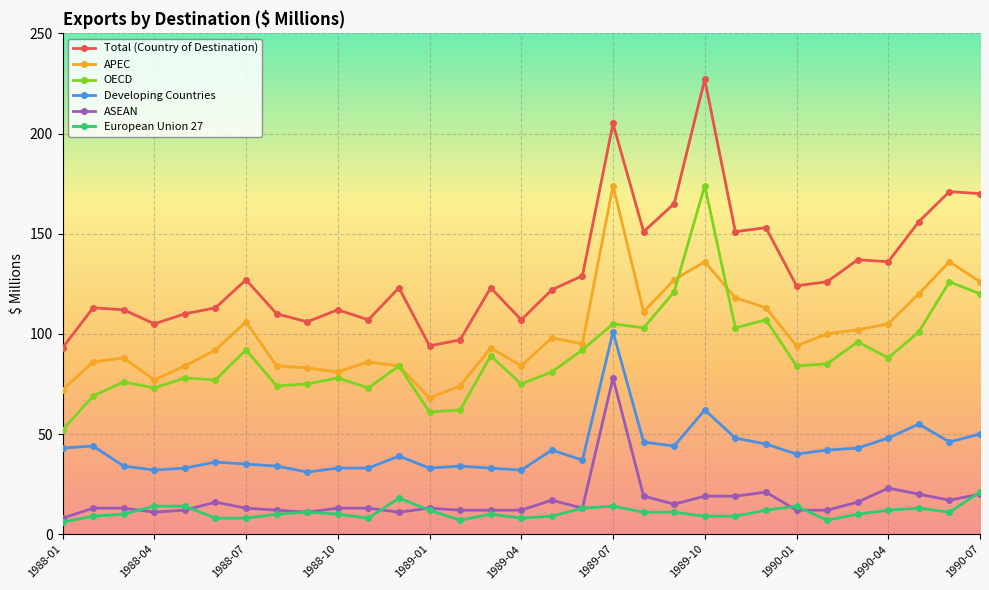

What is the maximum value shown in the chart?

227